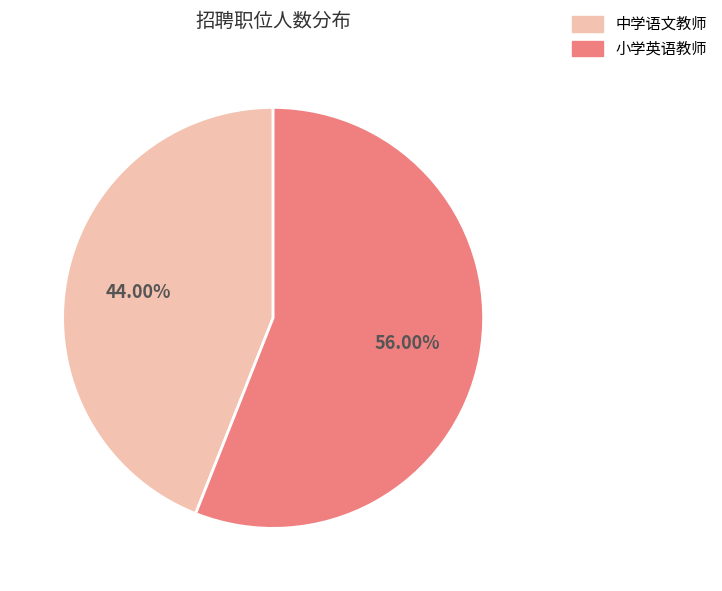

Is it true that 小学英语教师 is 56% of the pie?

True